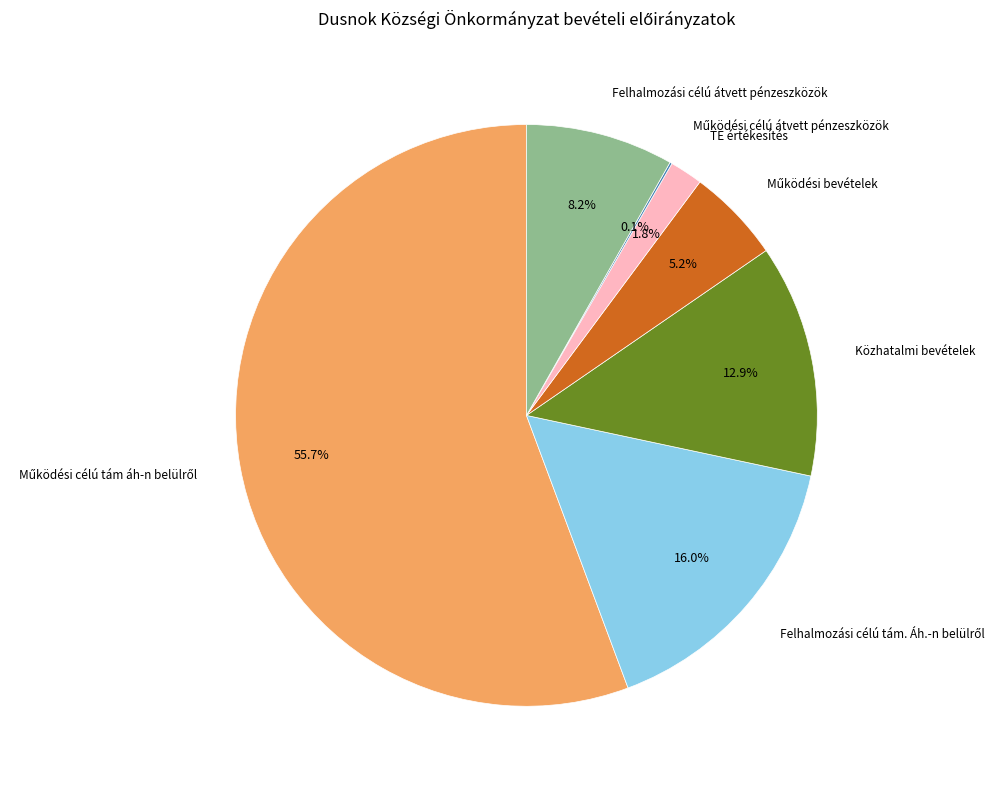

Is there any slice that represents more than half of the pie?

Yes